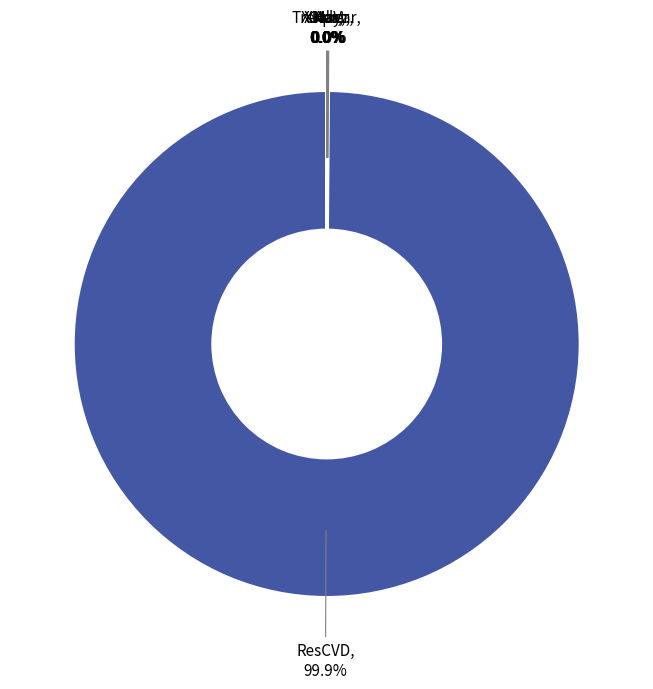

Which slice is the largest?

ResCVD